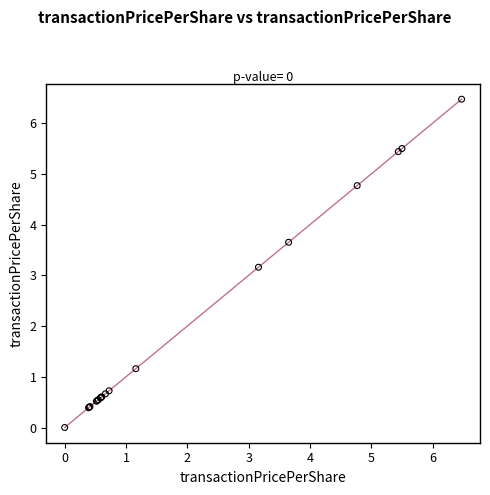

What Y value in the scatter plot is closest to 3?

3.2